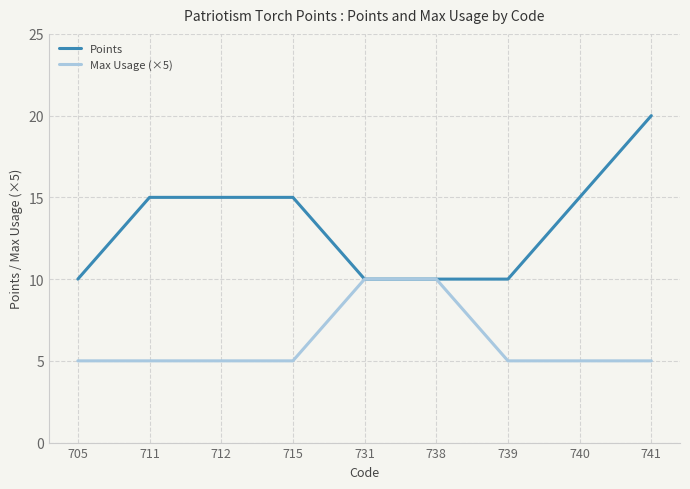

What is the difference between the highest and lowest values at 705?

5